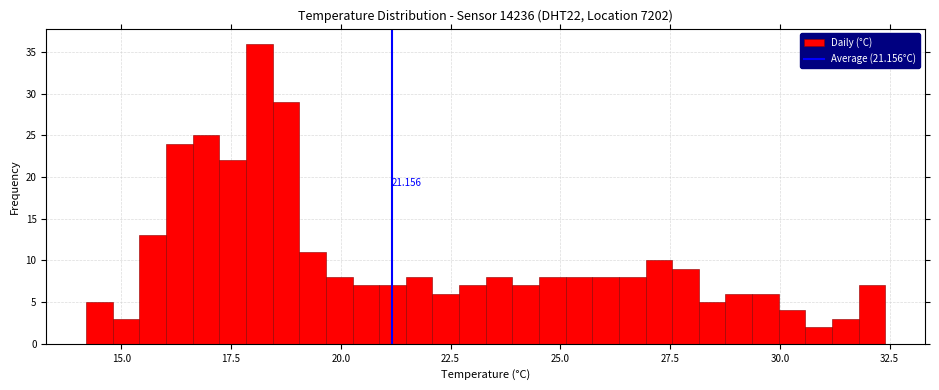

Read against the x-axis, roughly where is the centre of the tallest bar?

18.0